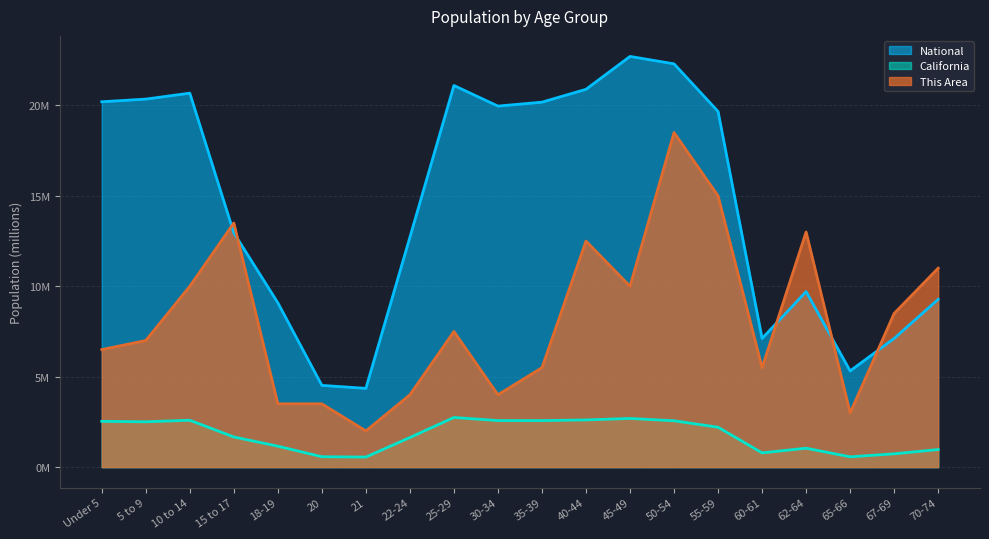

True or false: This Area and California cross at least once.

False